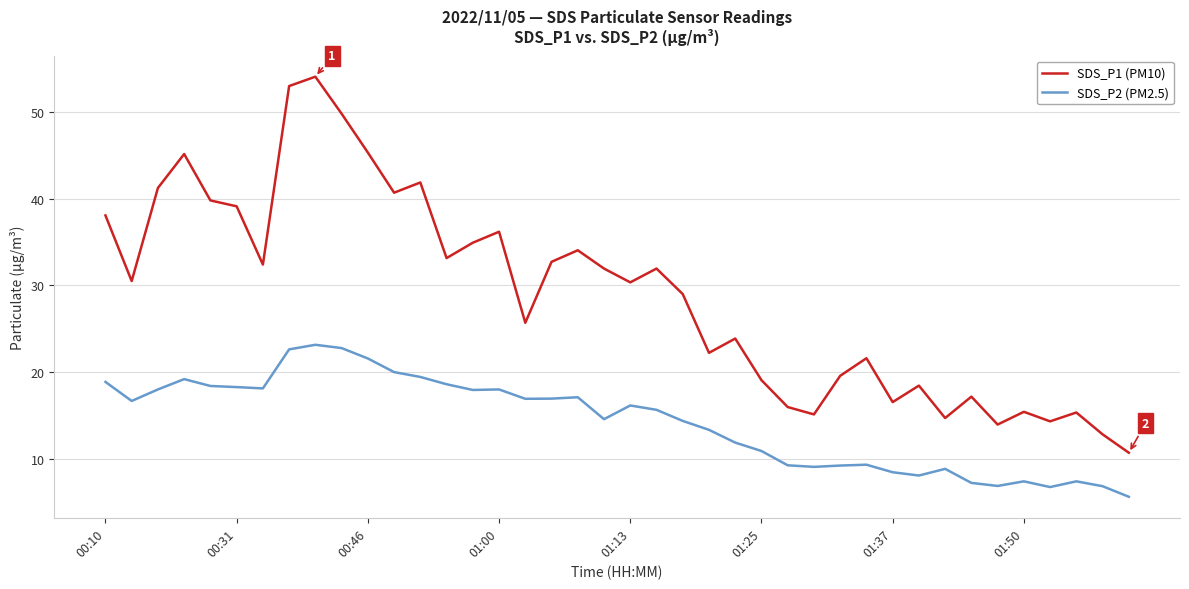

True or false: SDS_P2 (PM2.5) and SDS_P1 (PM10) cross at least once.

False